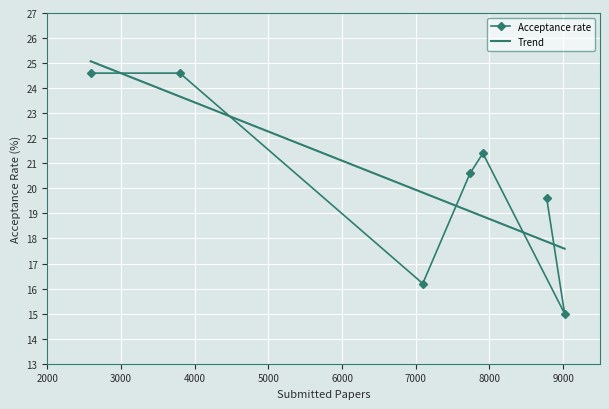

The value at 7911 is 37.4. True or false?

False